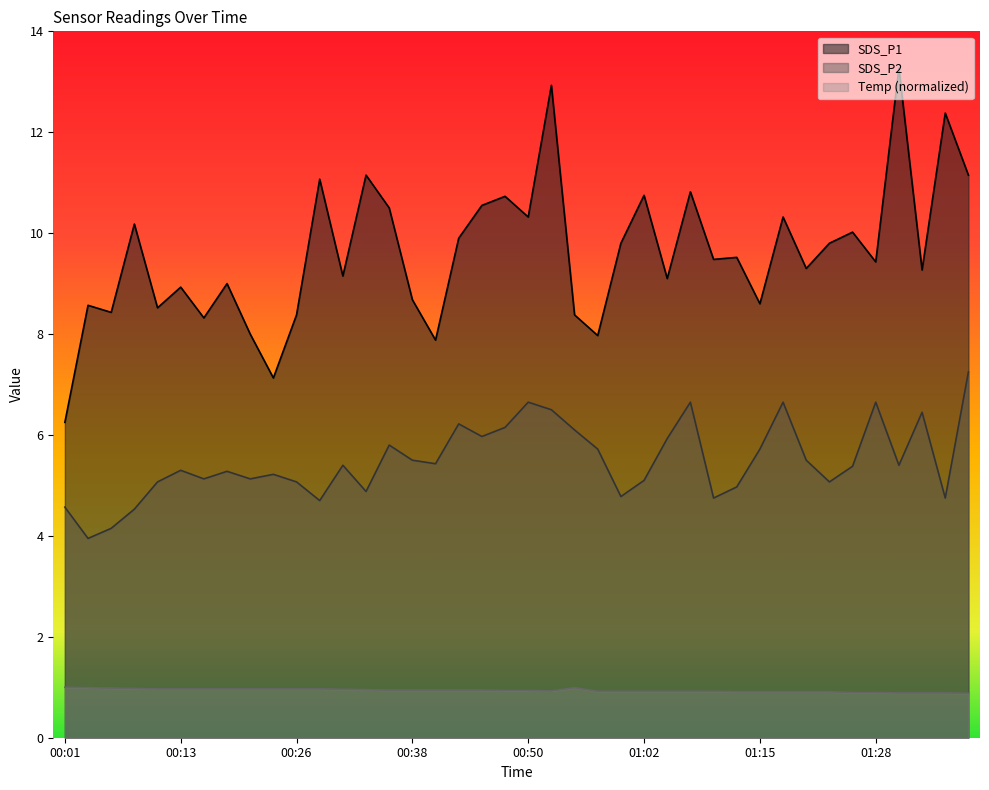

How many lines are shown in the chart?

3